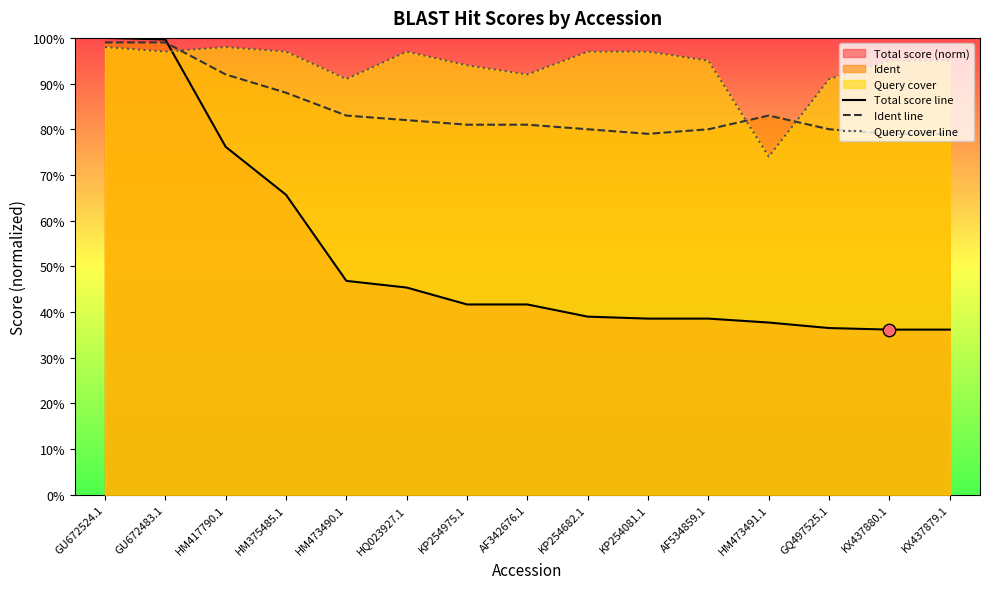

At which category is the sum across all series the highest?

GU672524.1